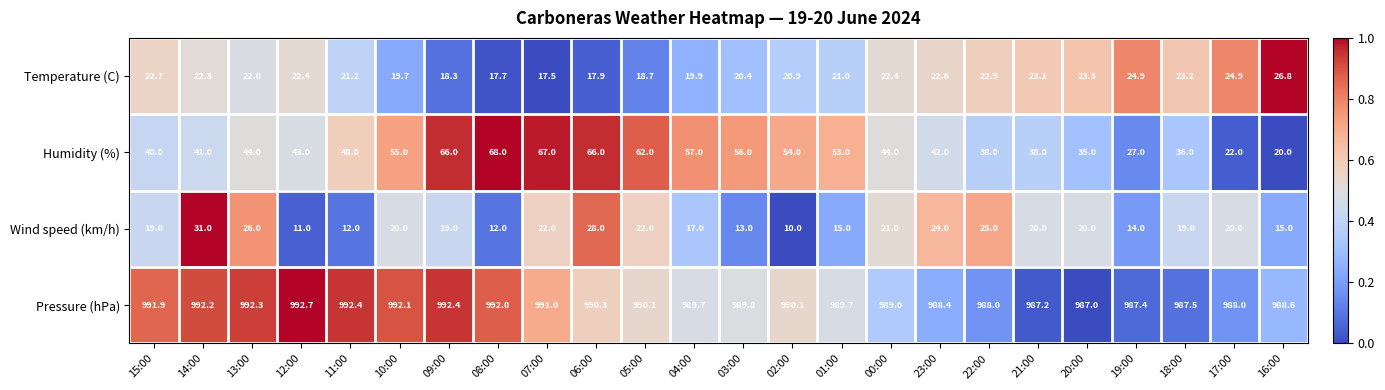

At which category does the chart reach its peak across all series?

12:00